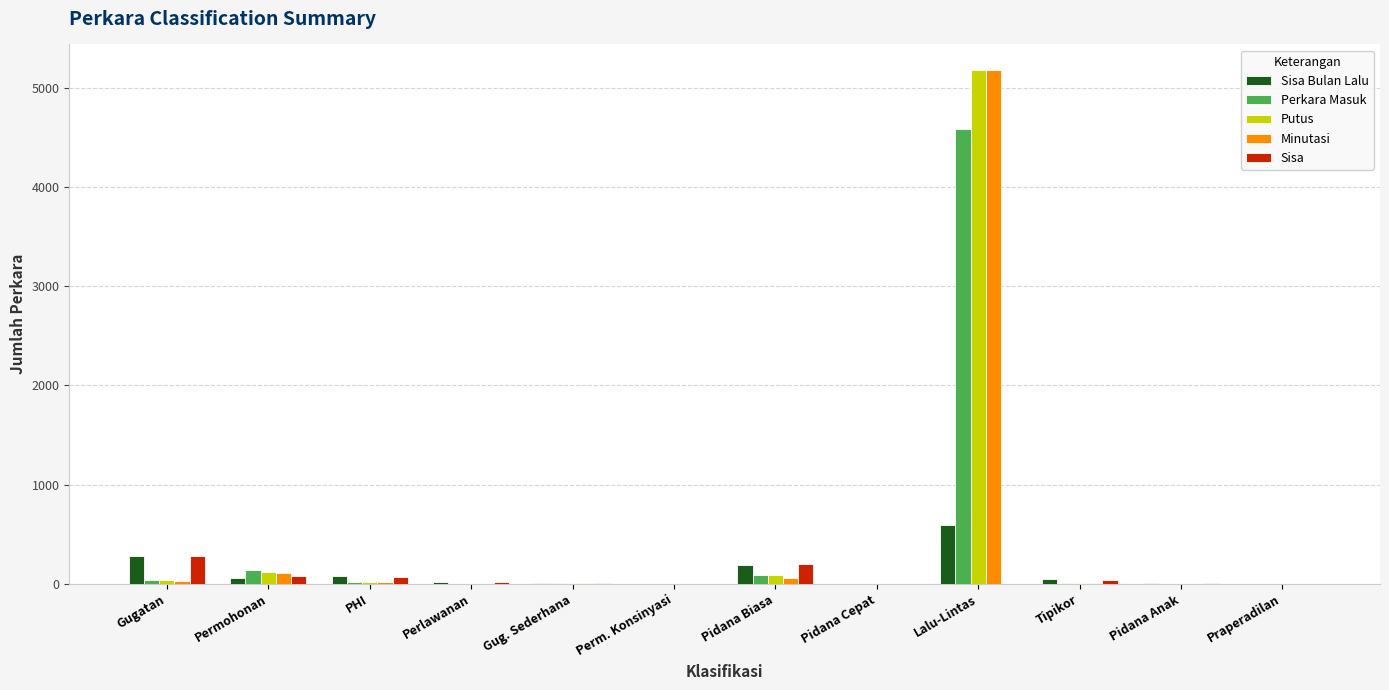

At which label does Minutasi reach its peak?

Lalu-Lintas